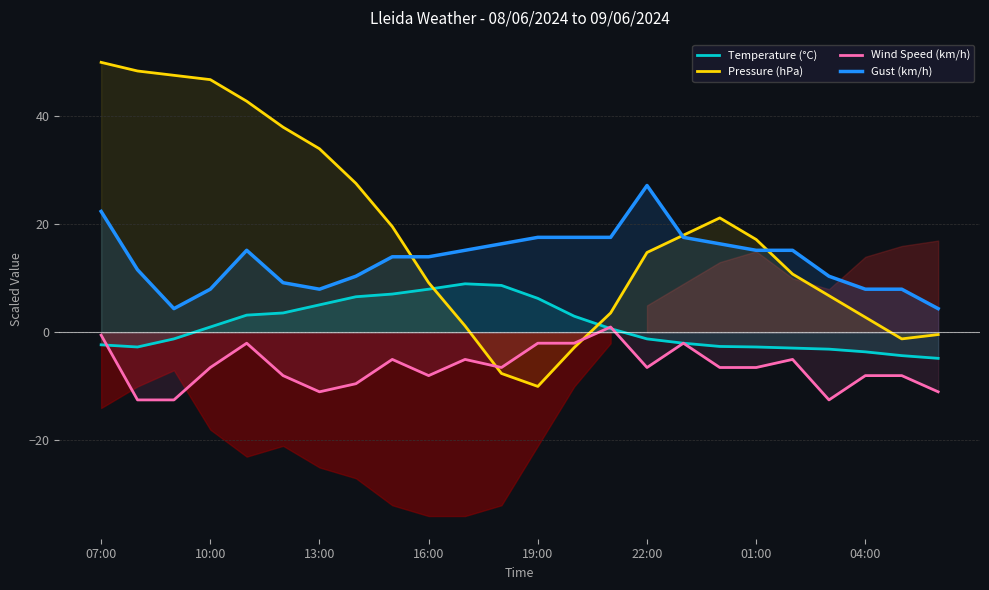

What is the lowest value of the Wind Speed (km/h) series?

-12.5